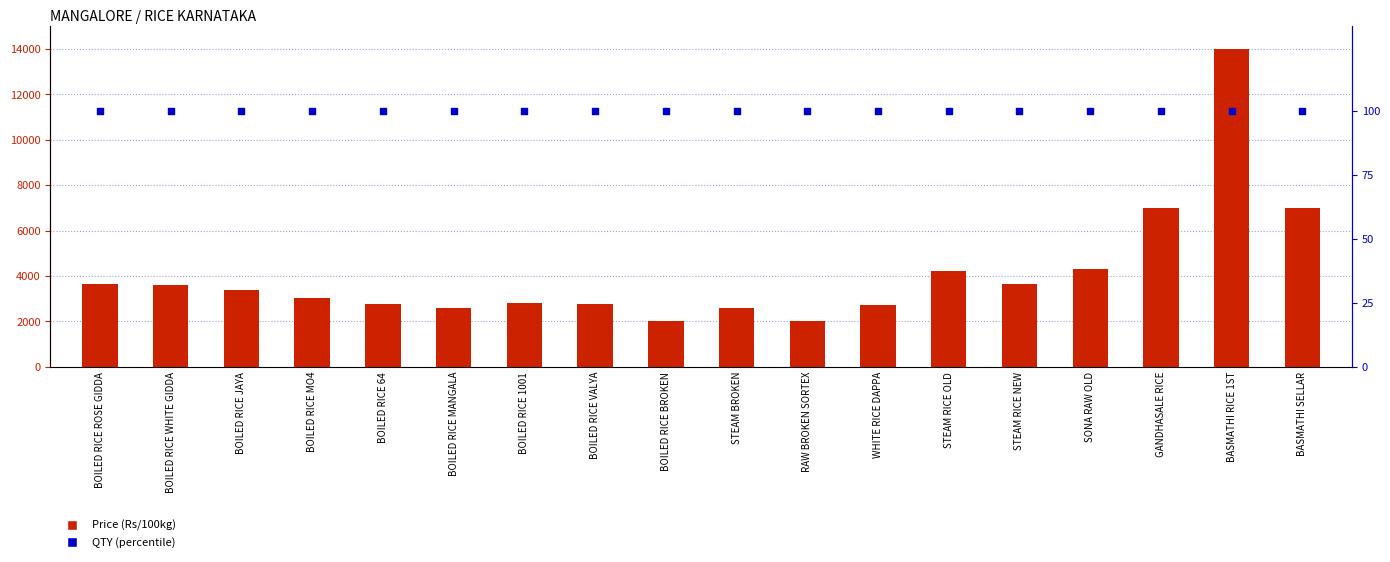

At how many categories does at least one series exceed 5870?

3